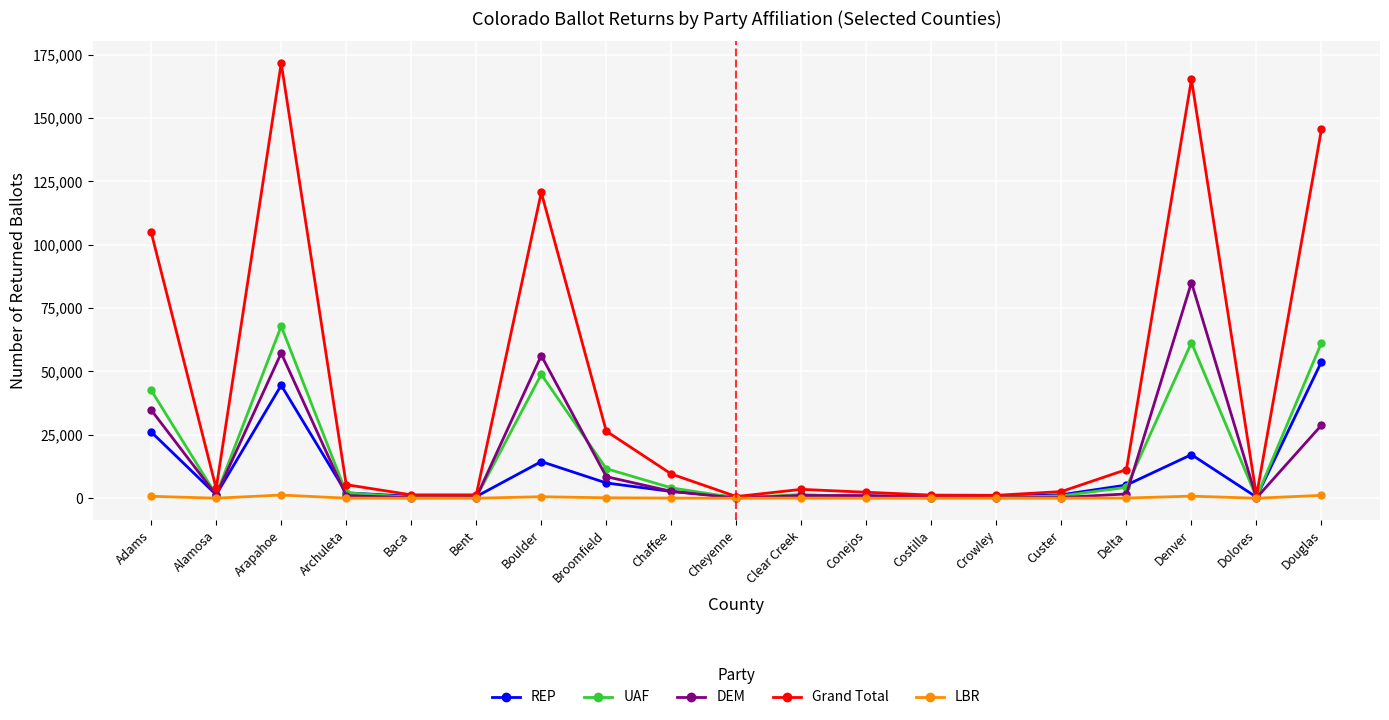

Where is the first local maximum for DEM?

Arapahoe